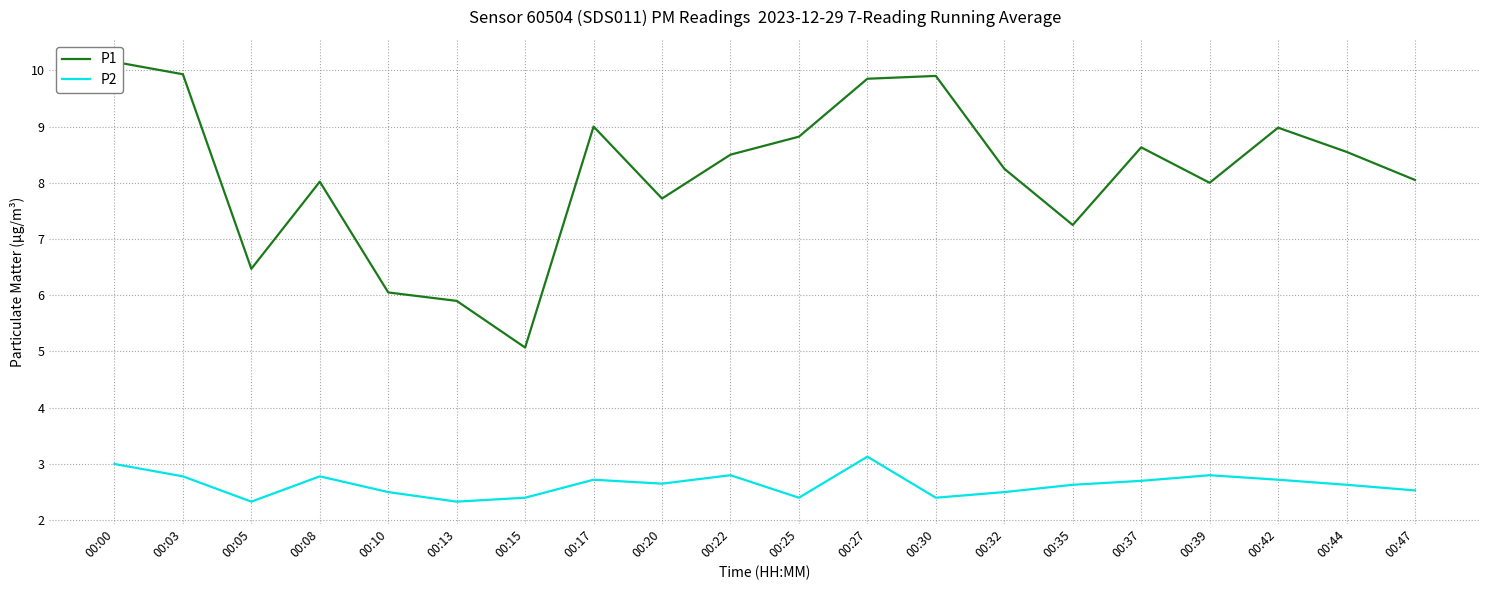

Does the chart display data point markers on the line(s)?

No